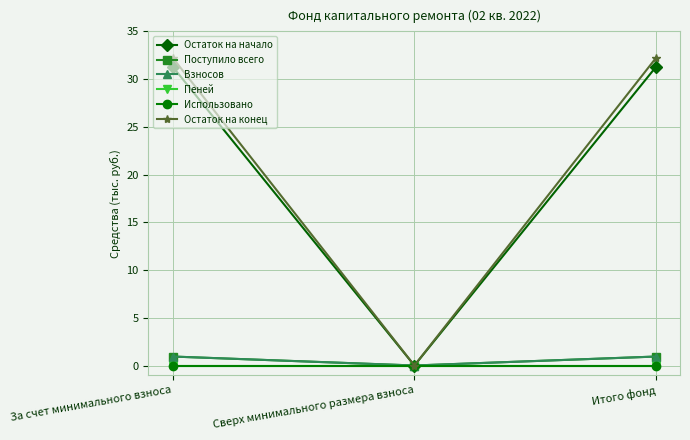

Is this an area chart (filled region under the line)?

No